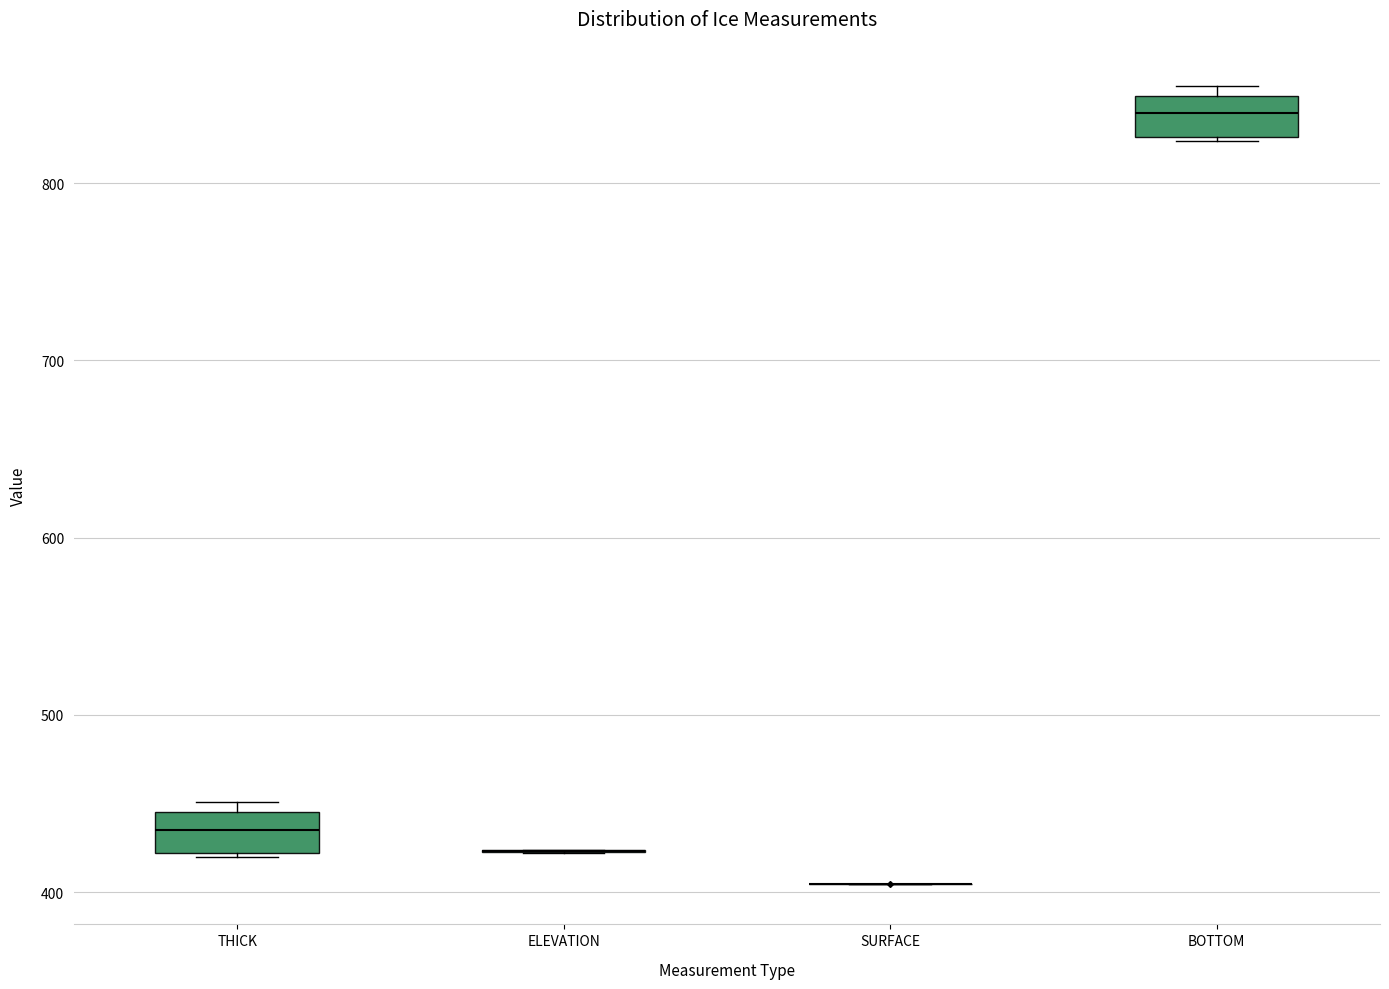

Reading left to right, read every box against the y-axis: the position of its median line, the range the box covers, and the ends of its whiskers. The values are not printed on the chart, so give them approximately, as read against the axis.

THICK: median 440 (inside the box), box 420 to 440, whiskers 420 to 450
ELEVATION: box collapsed to a line at 420, whiskers 420 to 420
SURFACE: box collapsed to a line at 400, whiskers 400 to 400
BOTTOM: median 840, box 830 to 850, whiskers 820 to 860